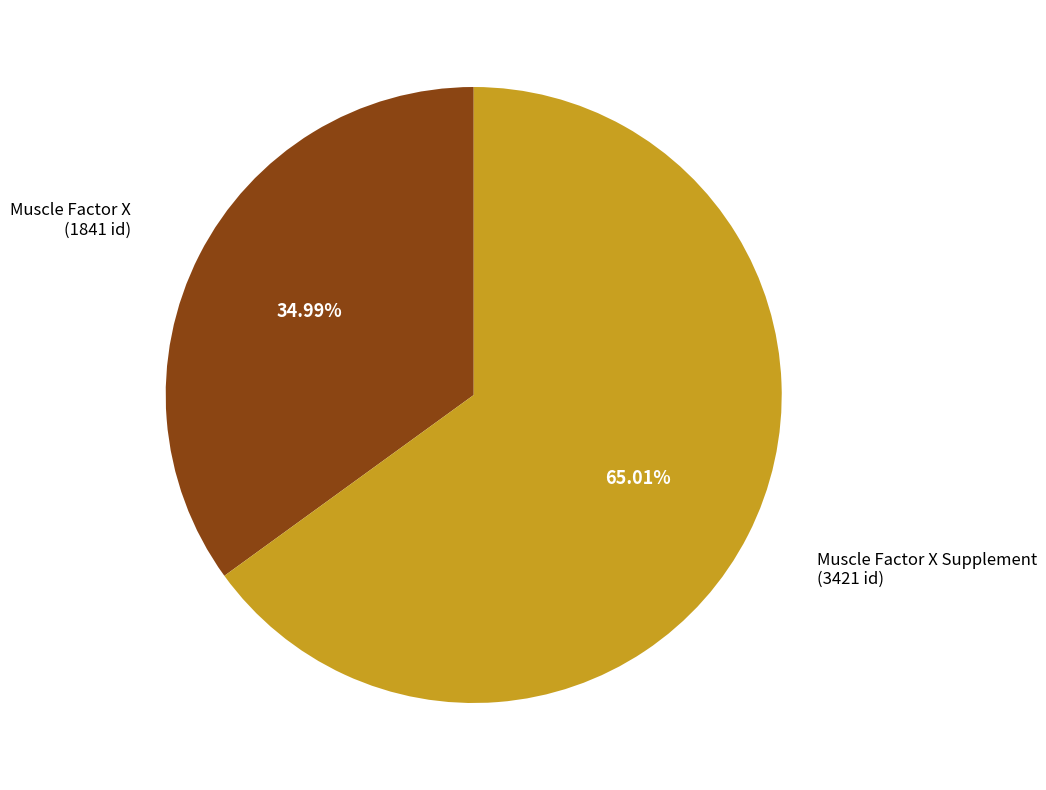

Is there any slice that represents more than half of the pie?

Yes